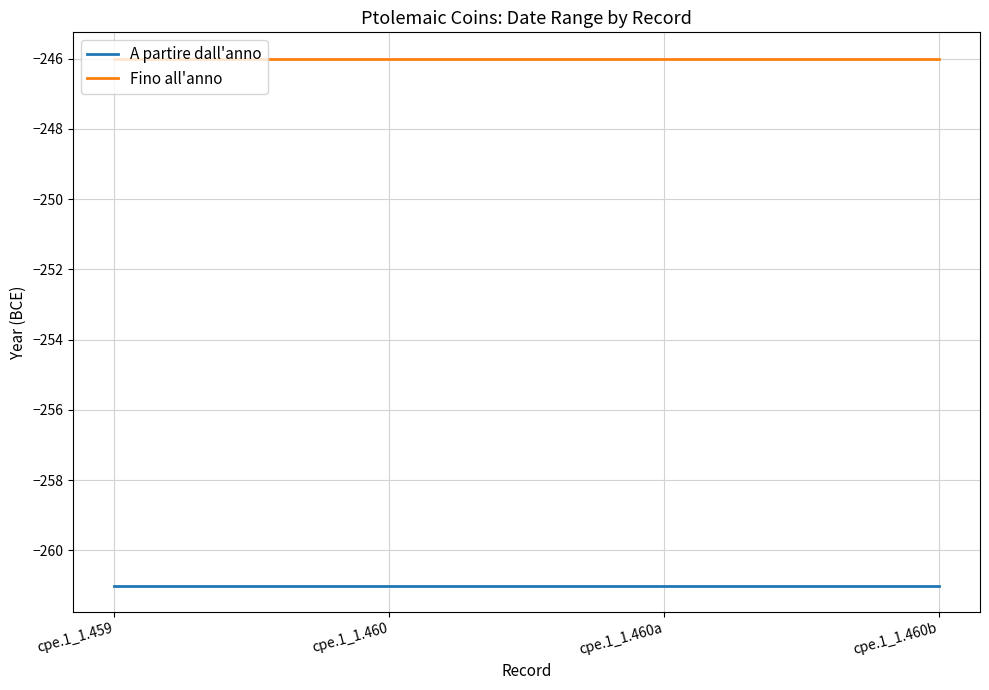

What are all the series names shown in the legend?

A partire dall'anno, Fino all'anno